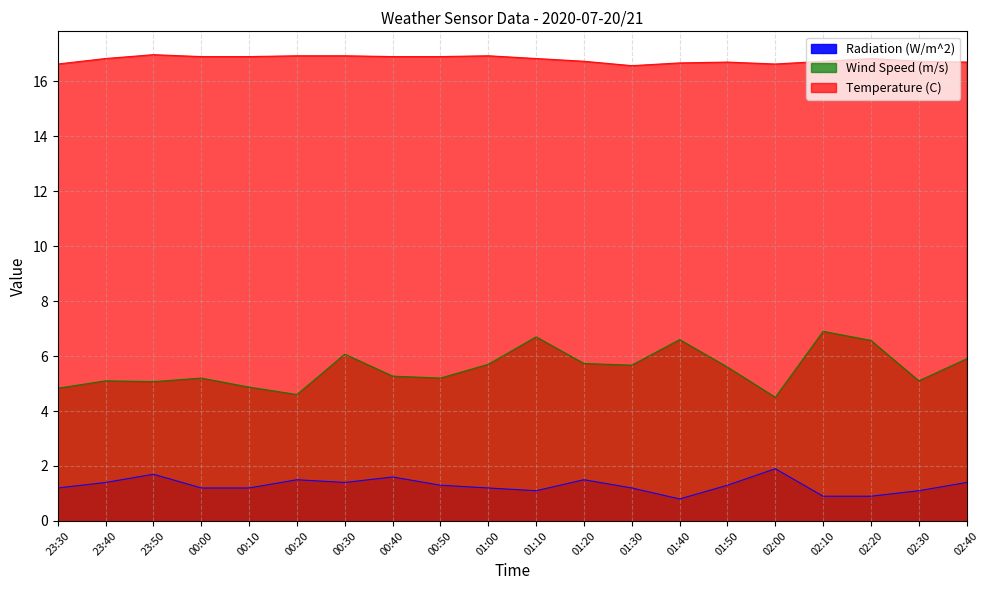

At which category does Wind Speed (m/s) reach its first local peak?

23:40